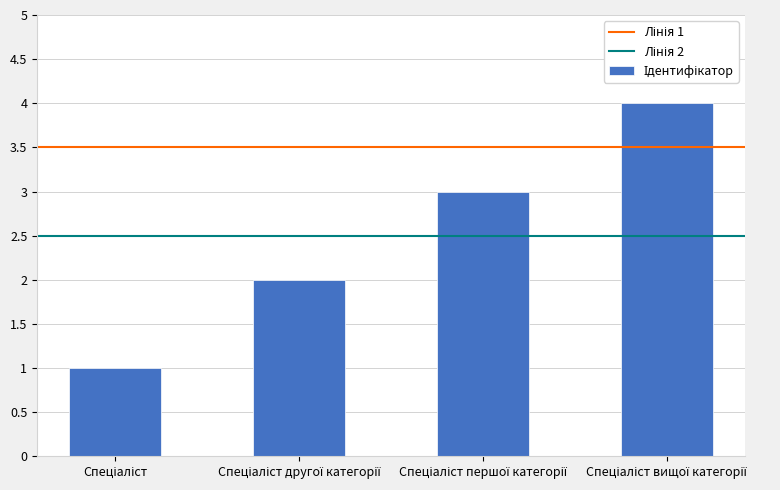

What is the greatest value displayed?

4